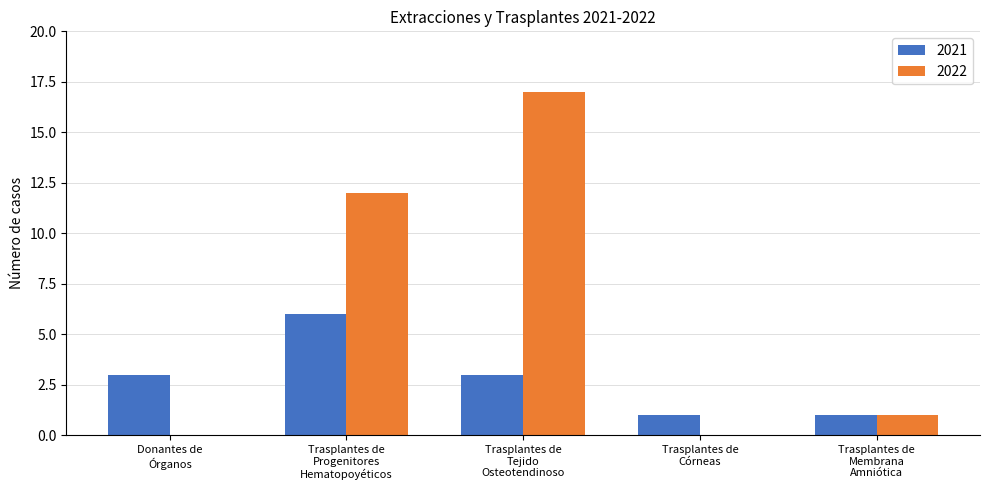

What is the average value of the 2022 series?

6